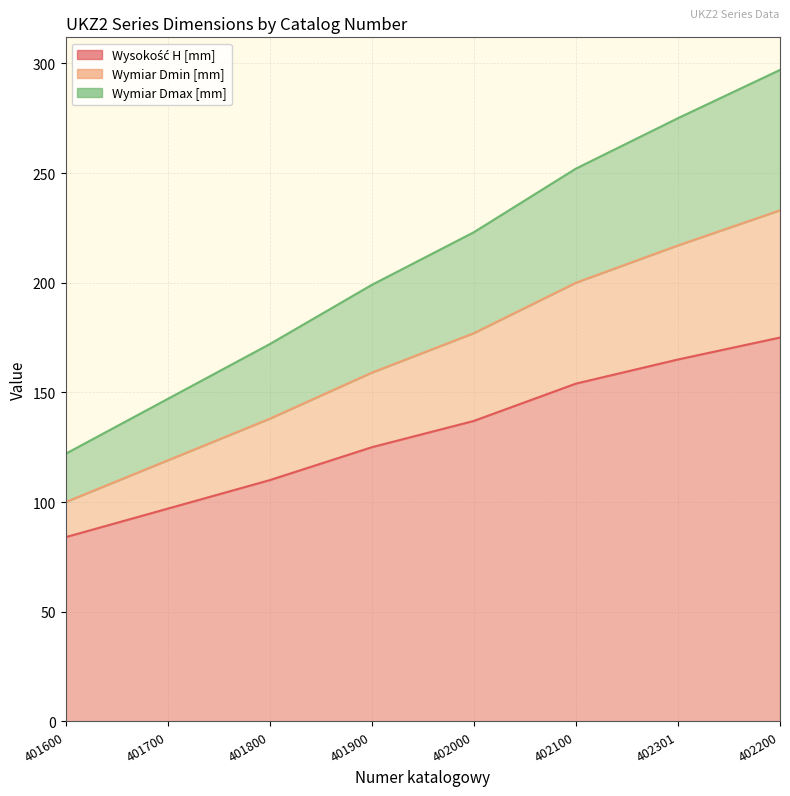

The value of Wysokość H [mm] at 402100 is 72. True or false?

False